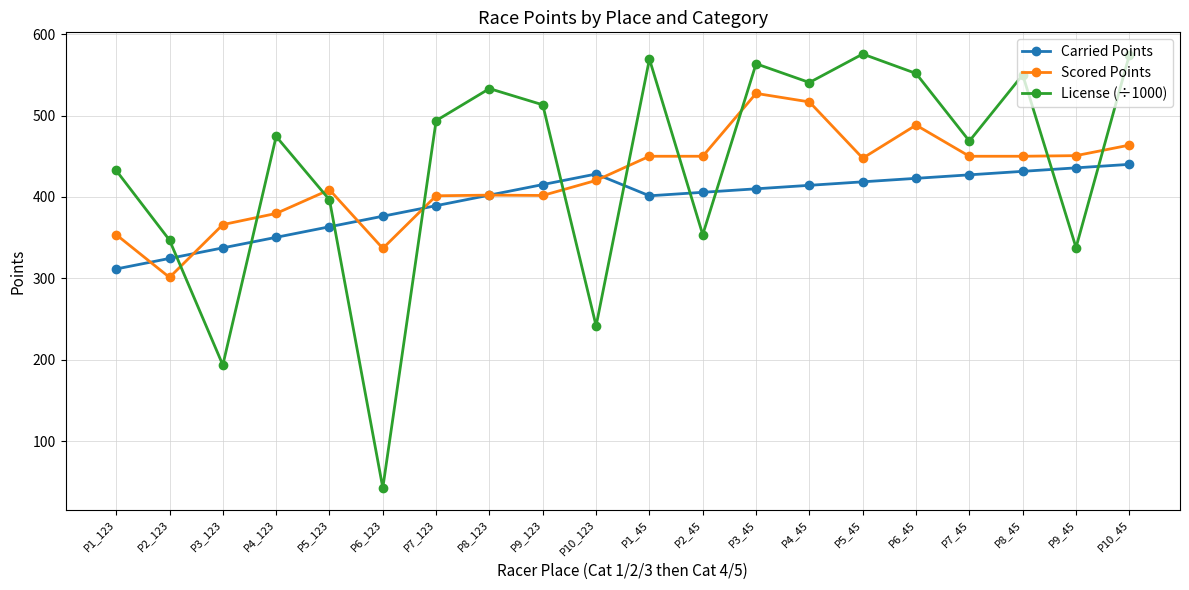

At how many categories does at least one series exceed 282?

20